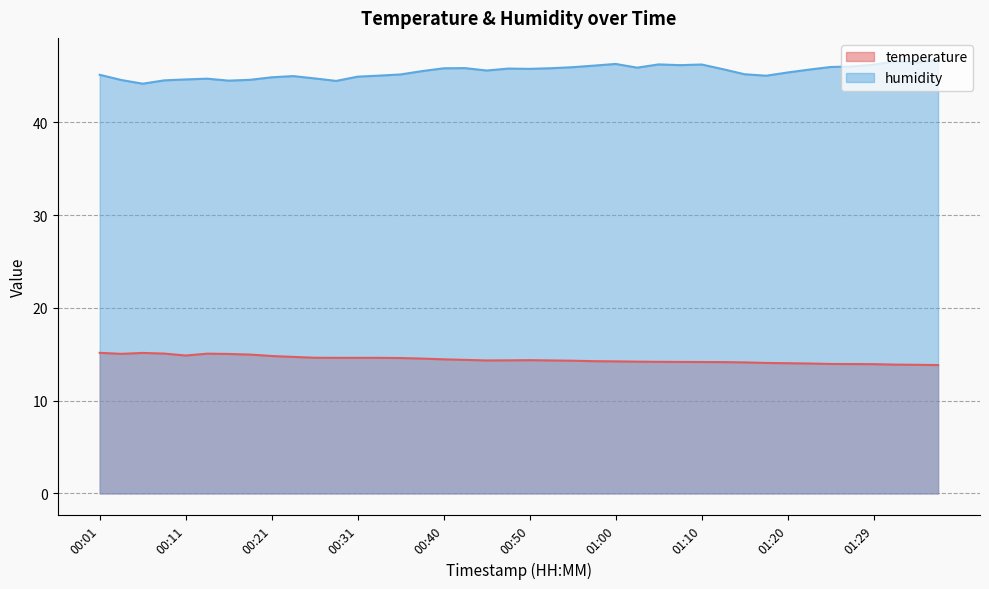

Reading left to right, list all the values displayed in this chart.

temperature: 00:01=15.2	00:04=15.1	00:06=15.2	00:09=15.1	00:11=14.9	00:13=15.1	00:16=15.0	00:18=15.0	00:21=14.8	00:23=14.7	00:26=14.6	00:28=14.6	00:31=14.6	00:33=14.6	00:36=14.6	00:38=14.5	00:40=14.5	00:43=14.4	00:45=14.3	00:48=14.3	00:50=14.4	00:53=14.3	00:55=14.3	00:58=14.3	01:00=14.2	01:02=14.2	01:05=14.2	01:07=14.2	01:10=14.2	01:12=14.2	01:15=14.1	01:17=14.1	01:20=14.0	01:22=14.0	01:24=14.0	01:27=13.9	01:29=13.9	01:32=13.9	01:34=13.9	01:37=13.8
humidity: 00:01=45.1	00:04=44.6	00:06=44.2	00:09=44.5	00:11=44.6	00:13=44.7	00:16=44.5	00:18=44.6	00:21=44.9	00:23=45.0	00:26=44.8	00:28=44.5	00:31=44.9	00:33=45.0	00:36=45.2	00:38=45.5	00:40=45.8	00:43=45.9	00:45=45.6	00:48=45.8	00:50=45.8	00:53=45.9	00:55=46.0	00:58=46.1	01:00=46.3	01:02=45.9	01:05=46.3	01:07=46.2	01:10=46.2	01:12=45.7	01:15=45.2	01:17=45.0	01:20=45.4	01:22=45.7	01:24=46.0	01:27=46.0	01:29=46.2	01:32=46.6	01:34=46.5	01:37=46.8